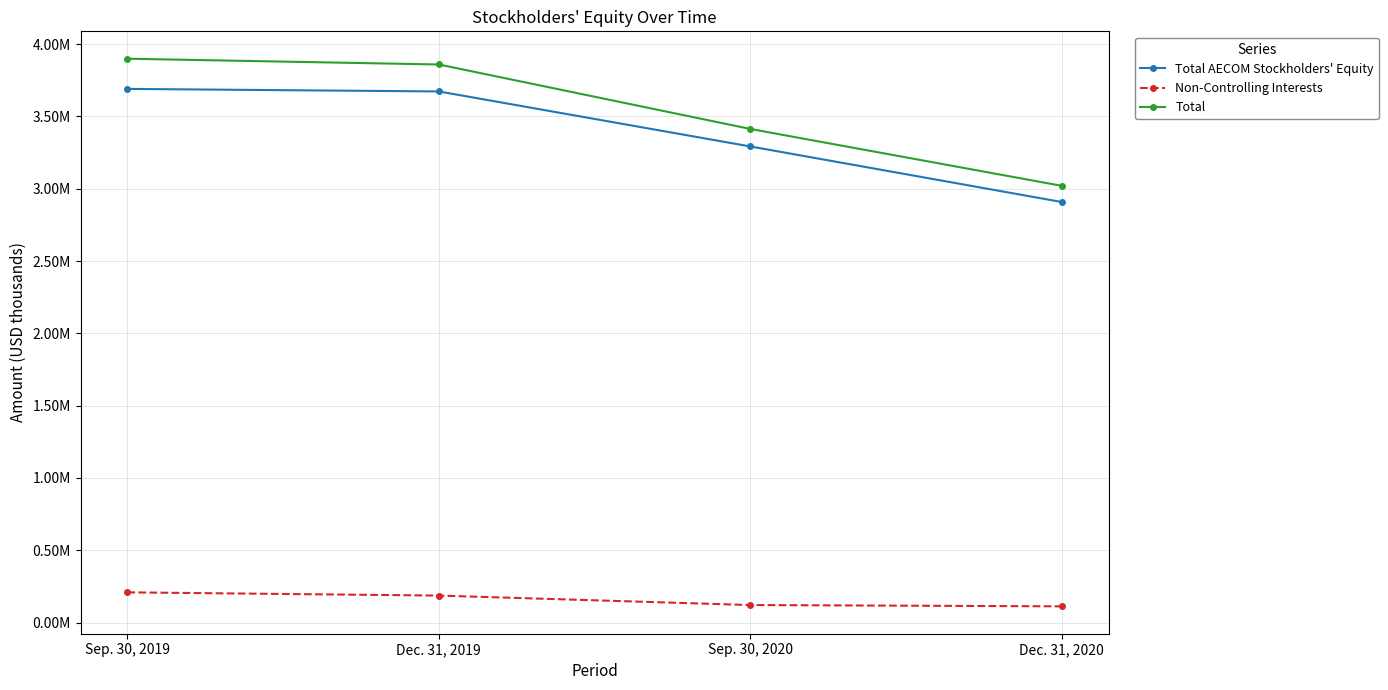

The value of Total at Sep. 30, 2019 is 6082083. True or false?

False